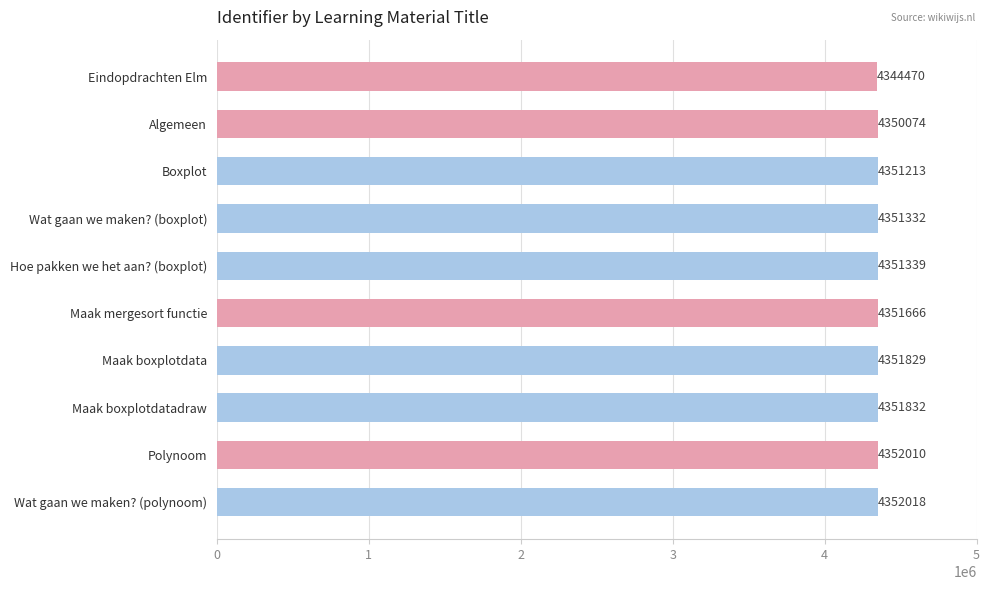

What is the greatest value displayed?

4352018